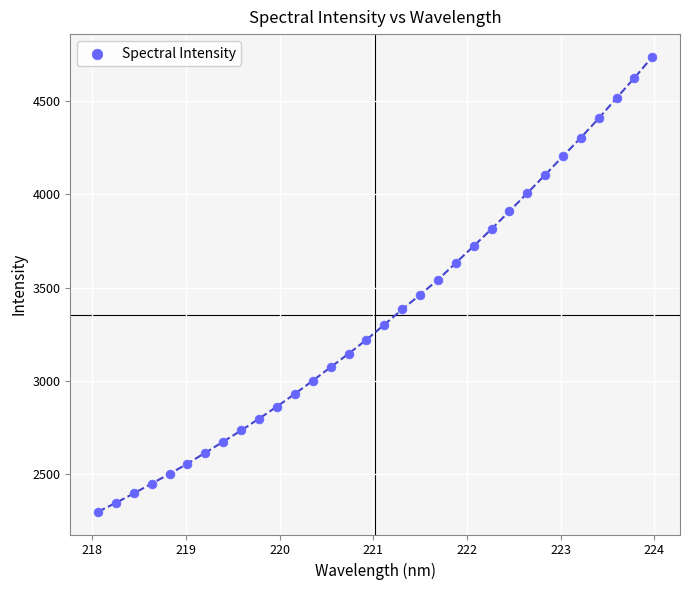

What is the range of Y values (max minus min)?

2440.7